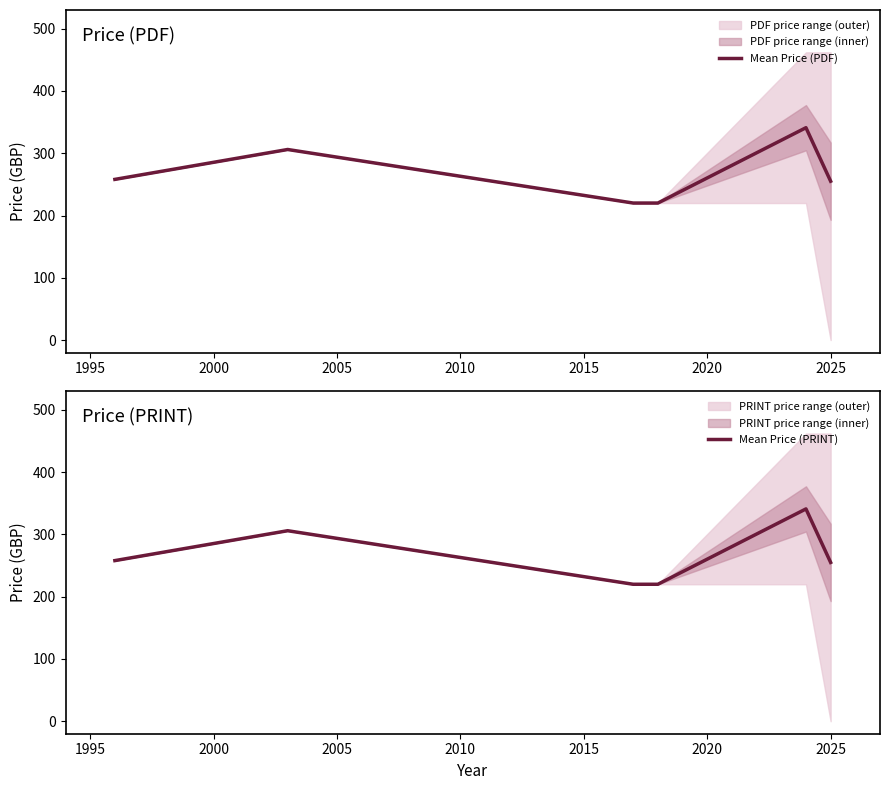

What is the value of the Mean Price (PRINT) point at the 2nd from the left?

306.0